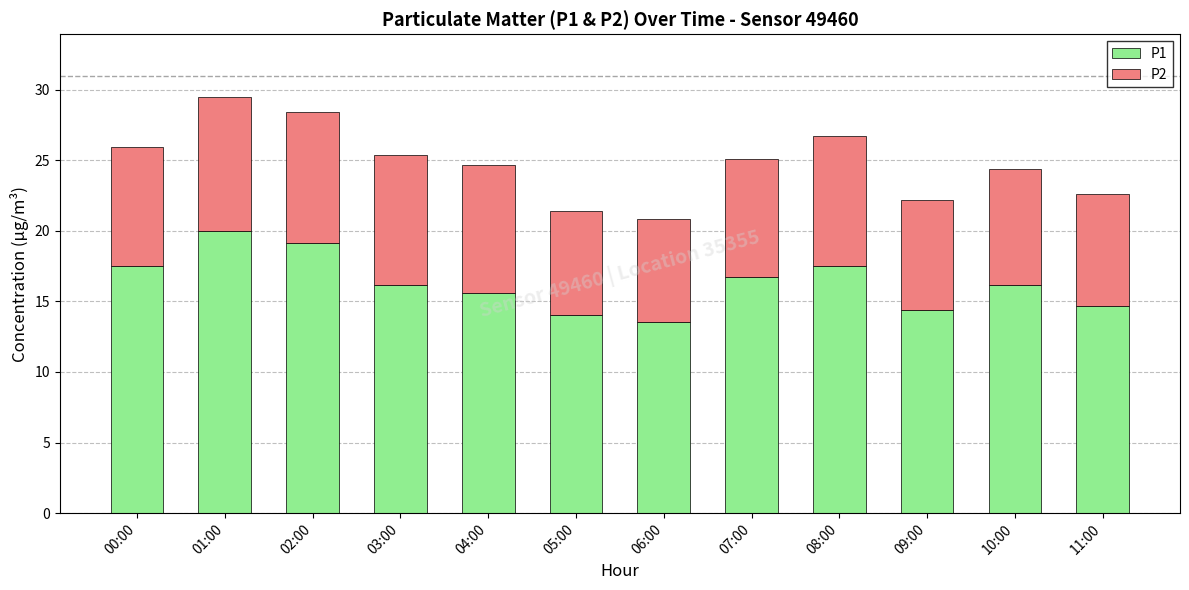

What is the difference between the P1 values at 03:00 and 08:00?

1.4